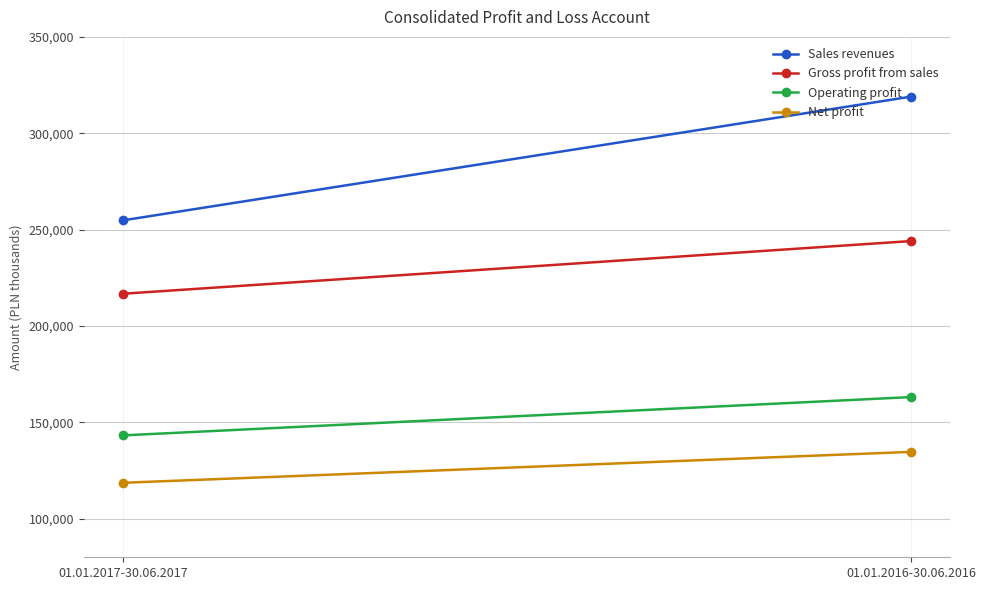

Count the number of categories in the chart.

2